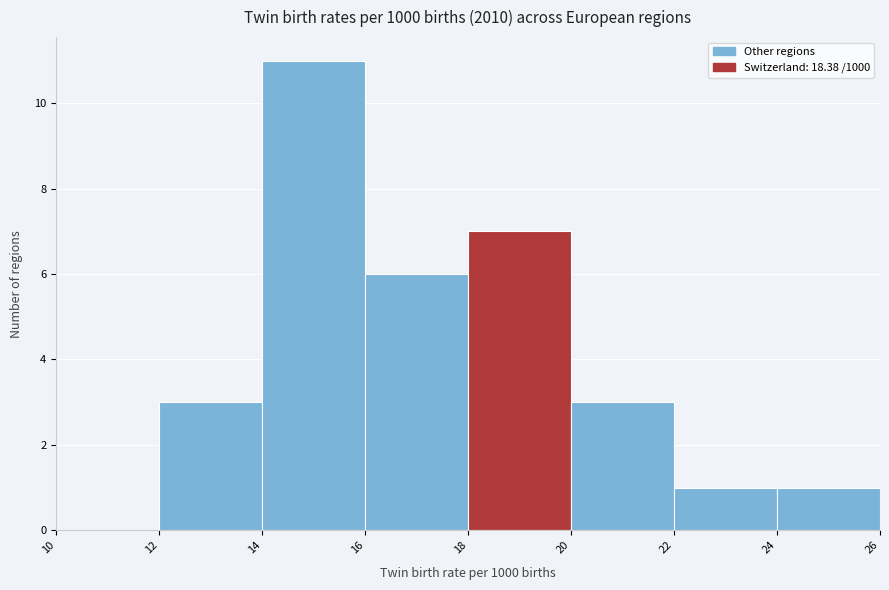

Over which range of the x-axis is the bar tallest?

14 to 16